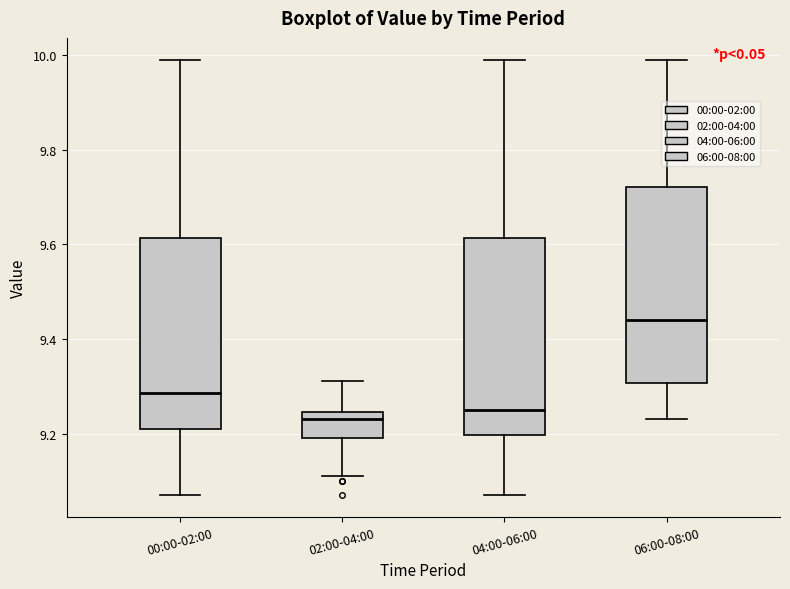

Which box has the highest median line?

06:00-08:00